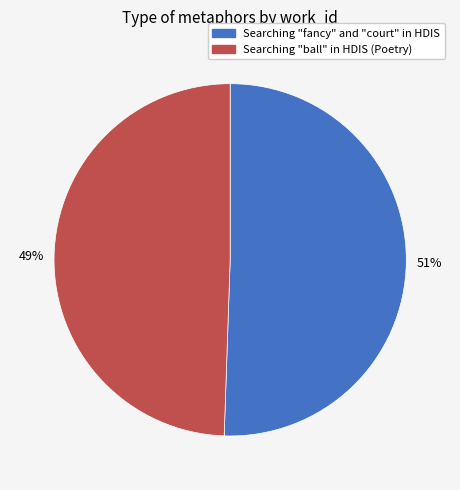

The Searching "fancy" and "court" in HDIS slice represents 51% of the pie. True or false?

True